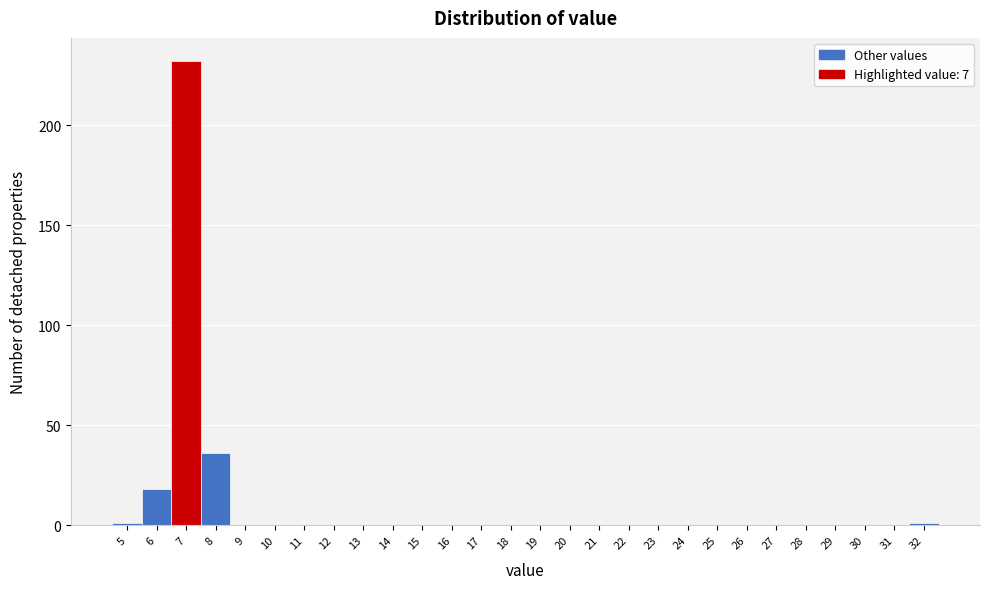

Reading left to right, what are all the values shown in this chart?

5=1	6=18	7=232	8=36	9=0	10=0	11=0	12=0	13=0	14=0	15=0	16=0	17=0	18=0	19=0	20=0	21=0	22=0	23=0	24=0	25=0	26=0	27=0	28=0	29=0	30=0	31=0	32=1